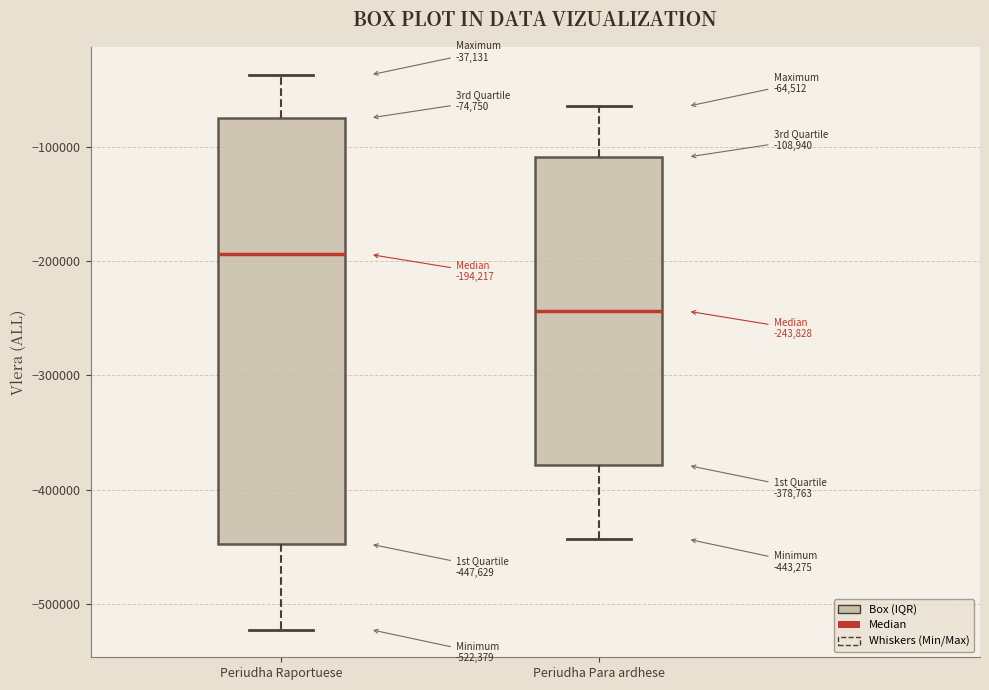

Which box has the highest median line?

Periudha Raportuese